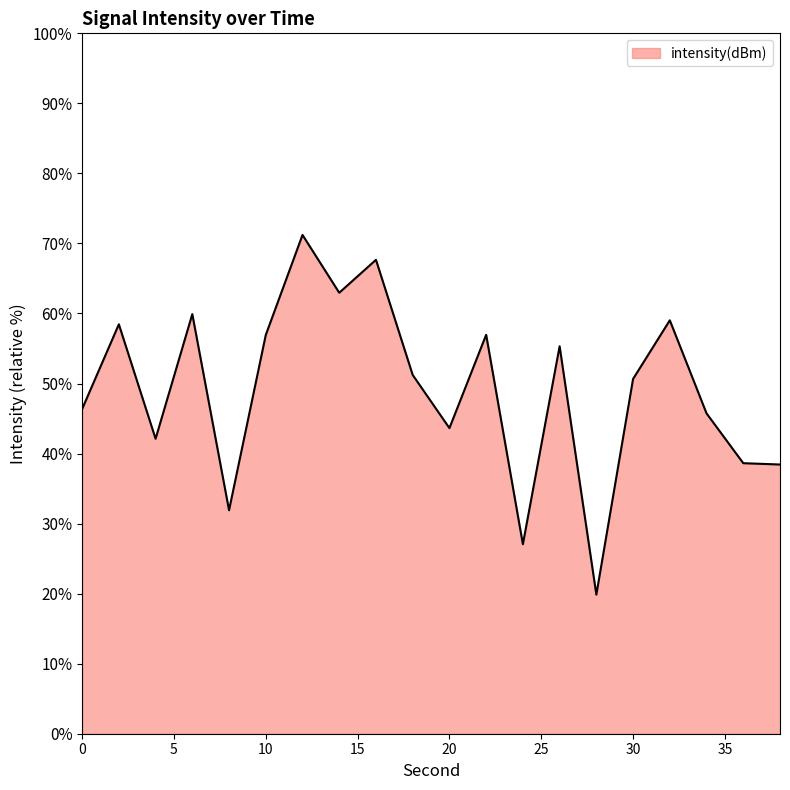

What is the smallest value displayed?

19.9